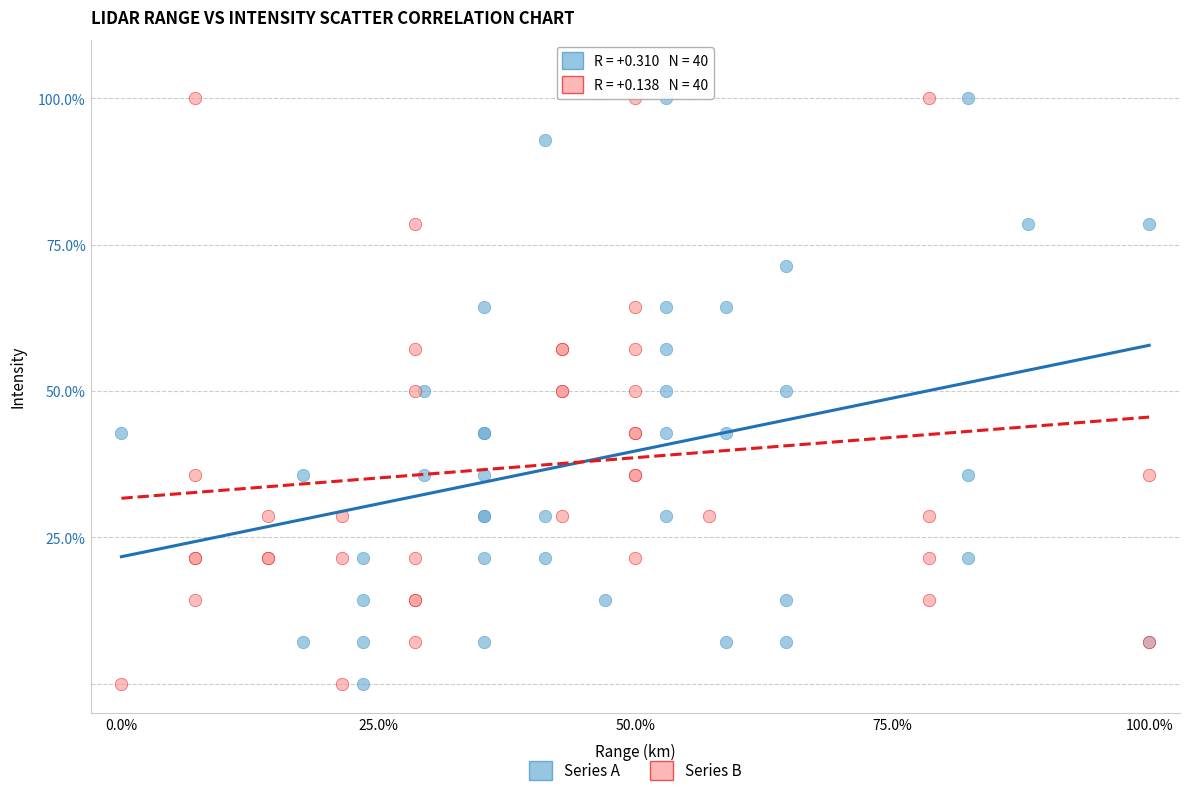

What are all the series names shown in the legend?

Series A, Series B